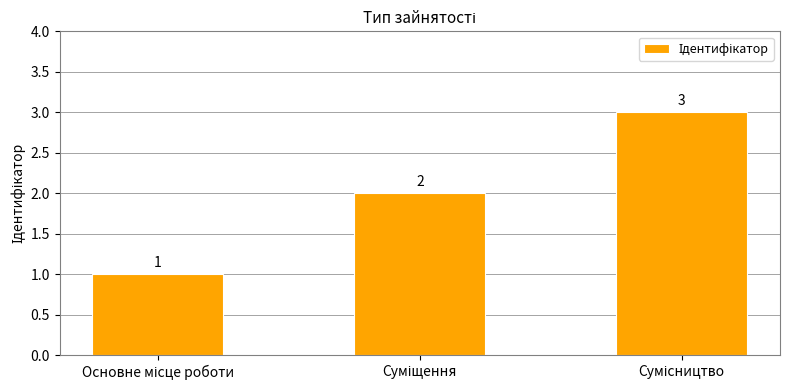

What is the value of the 1st bar from the left?

1